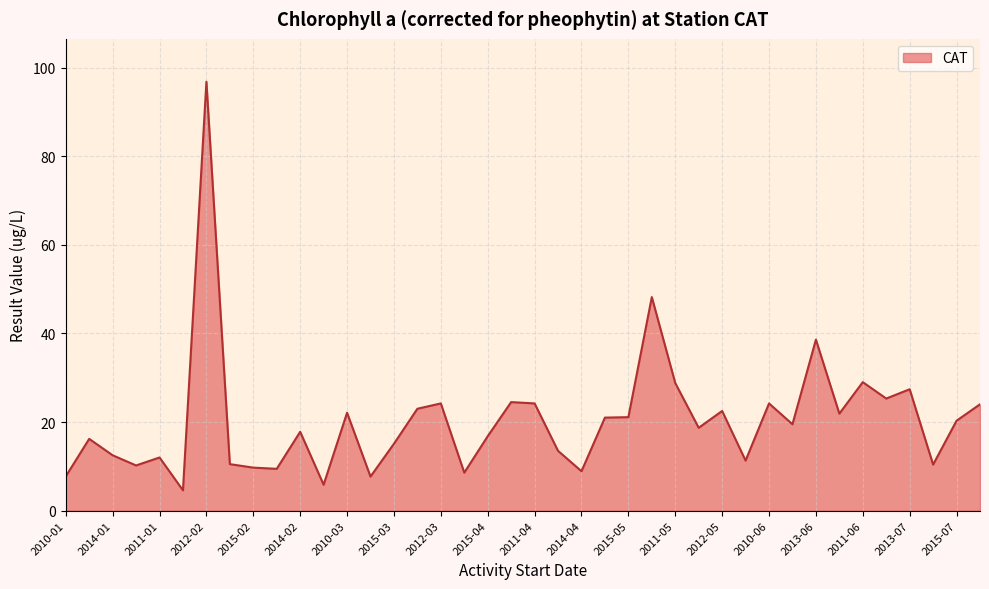

The chart shows a value of 22.5 at 2012-05. True or false?

True